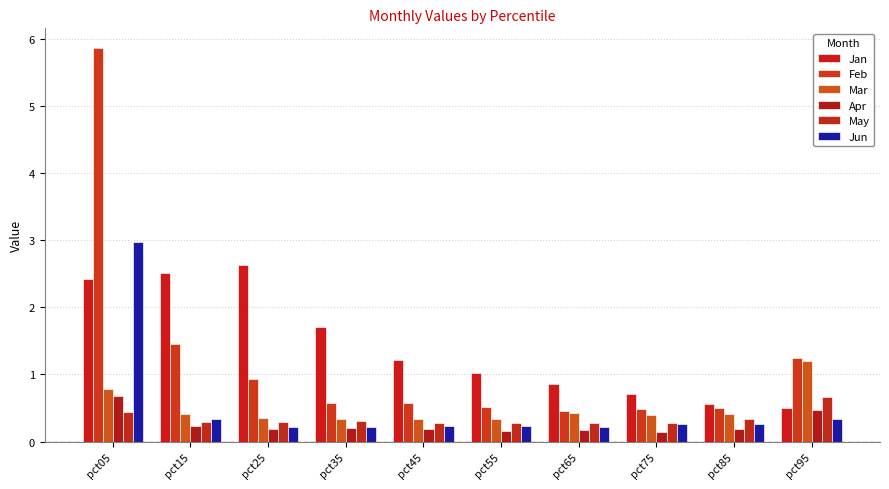

How many Mar values are between 0 and 1?

9